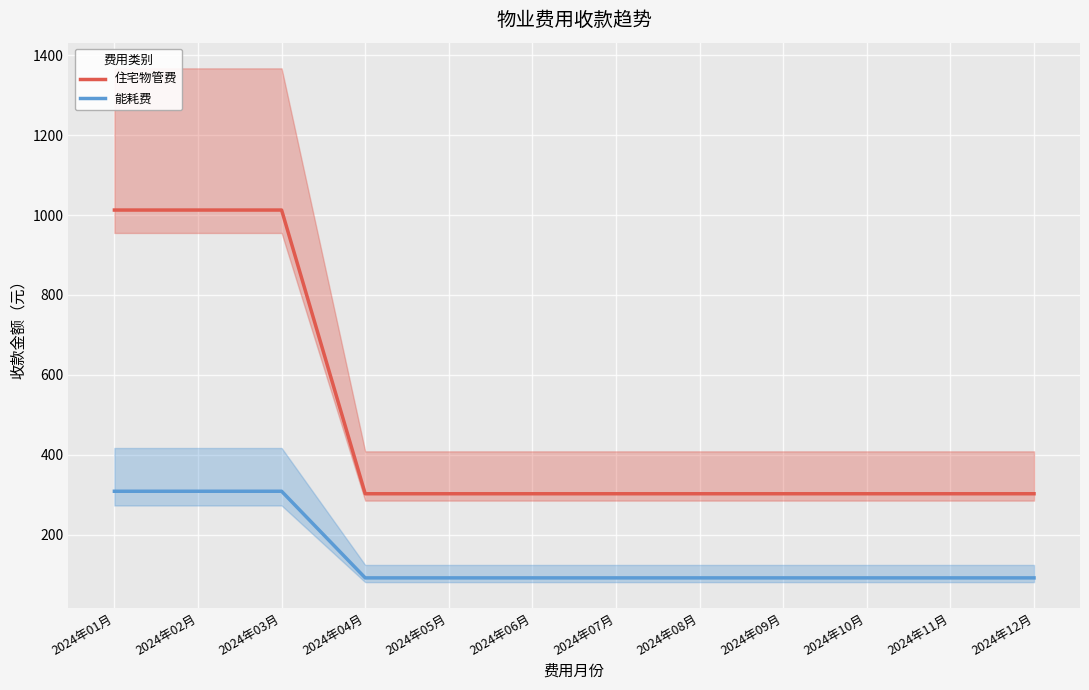

At which category does the chart reach its peak across all series?

2024年01月